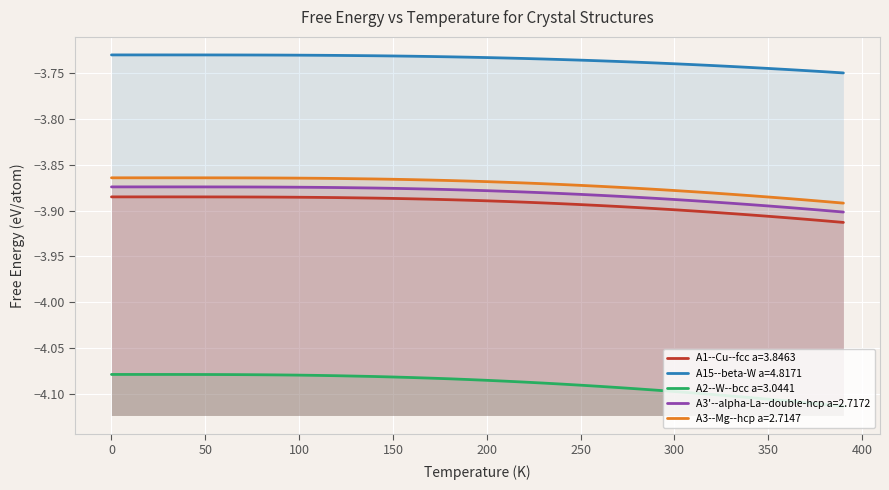

Rank the categories by A2--W--bcc a=3.0441 value from highest to lowest.

0, 10, 20, 30, 40, 50, 60, 70, 80, 90, 100, 110, 120, 140, 150, 160, 170, 180, 190, 200, 210, 220, 230, 240, 250, 260, 270, 280, 290, 300, 310, 320, 330, 340, 350, 360, 370, 380, 390